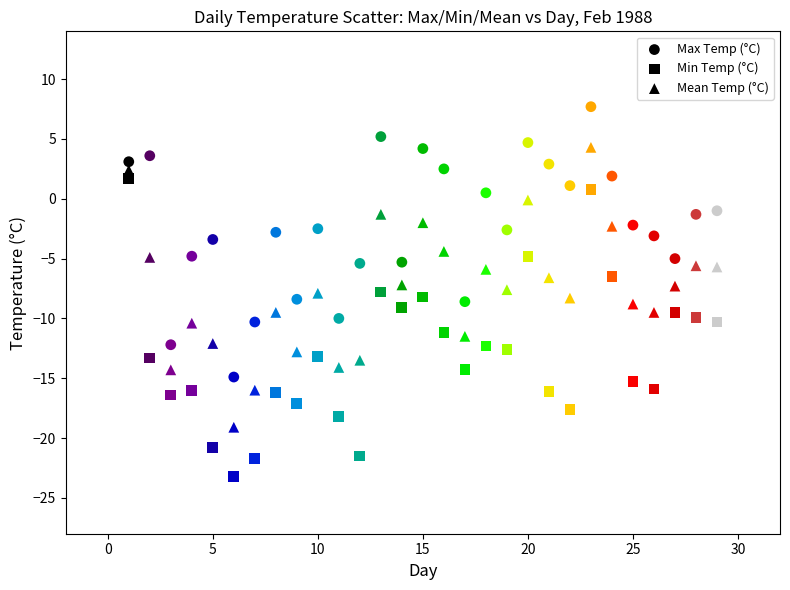

How many data points are displayed?

87